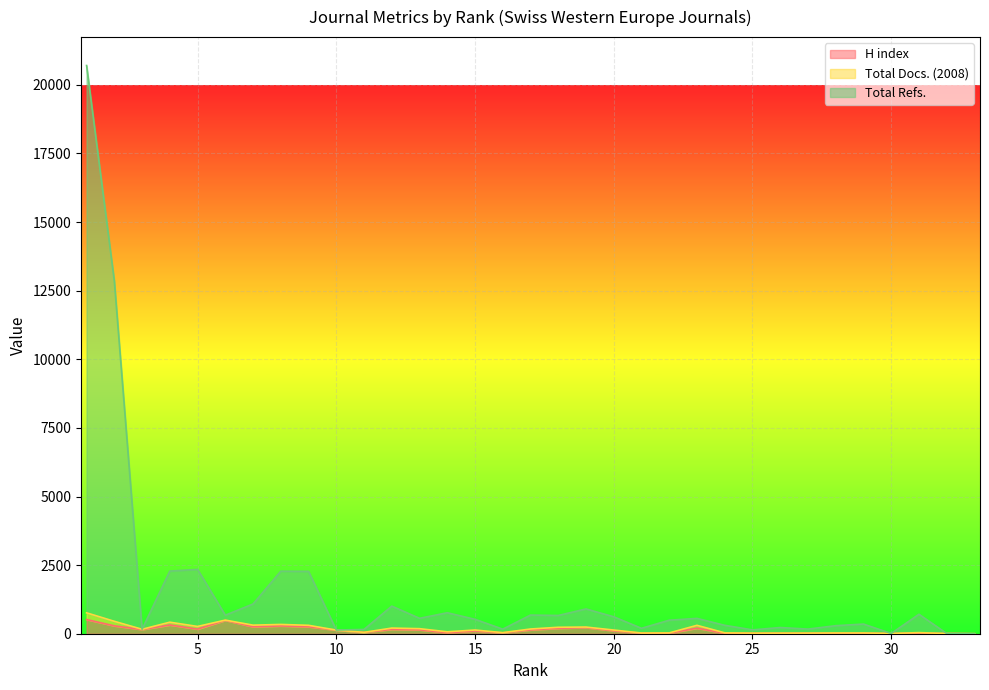

What is the difference between the H index values at 27 and 20?

93